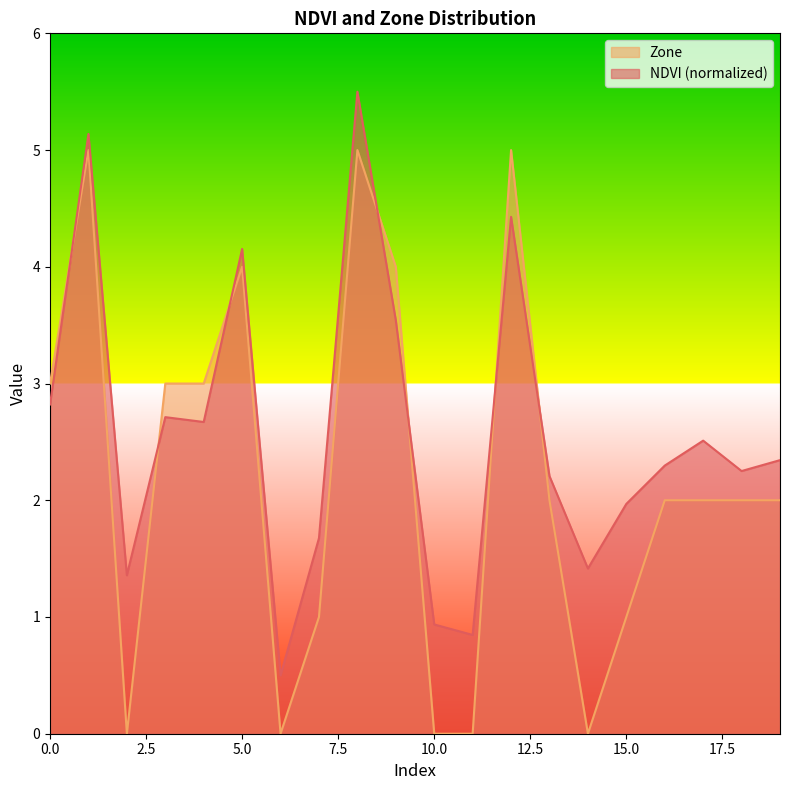

Is it true that Zone equals 2.0 at 14?

False